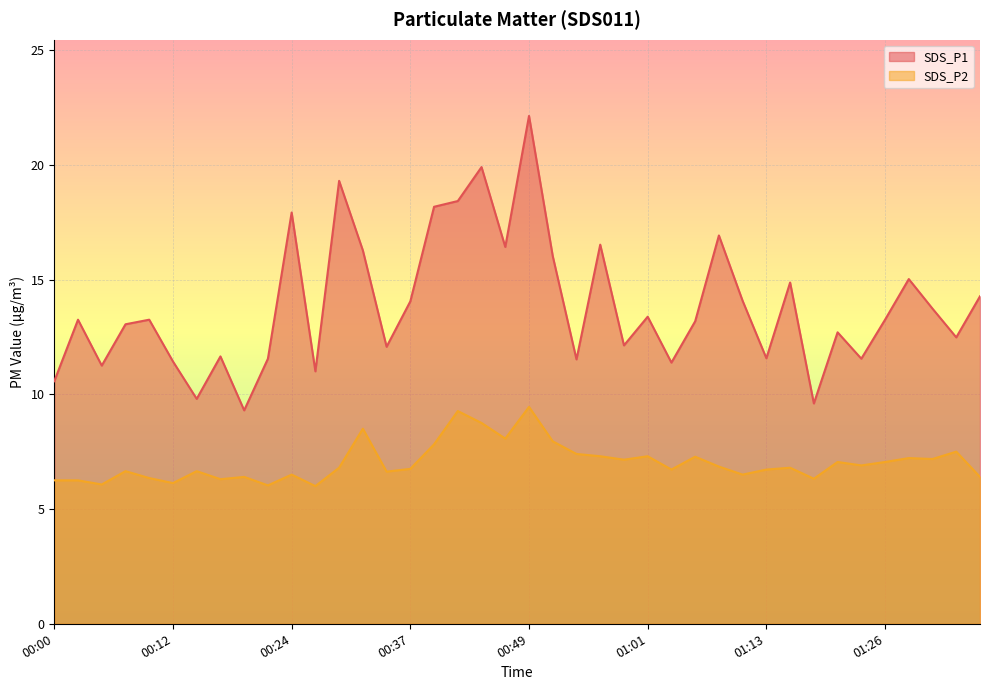

What is the total value across all series at 00:17?

17.9